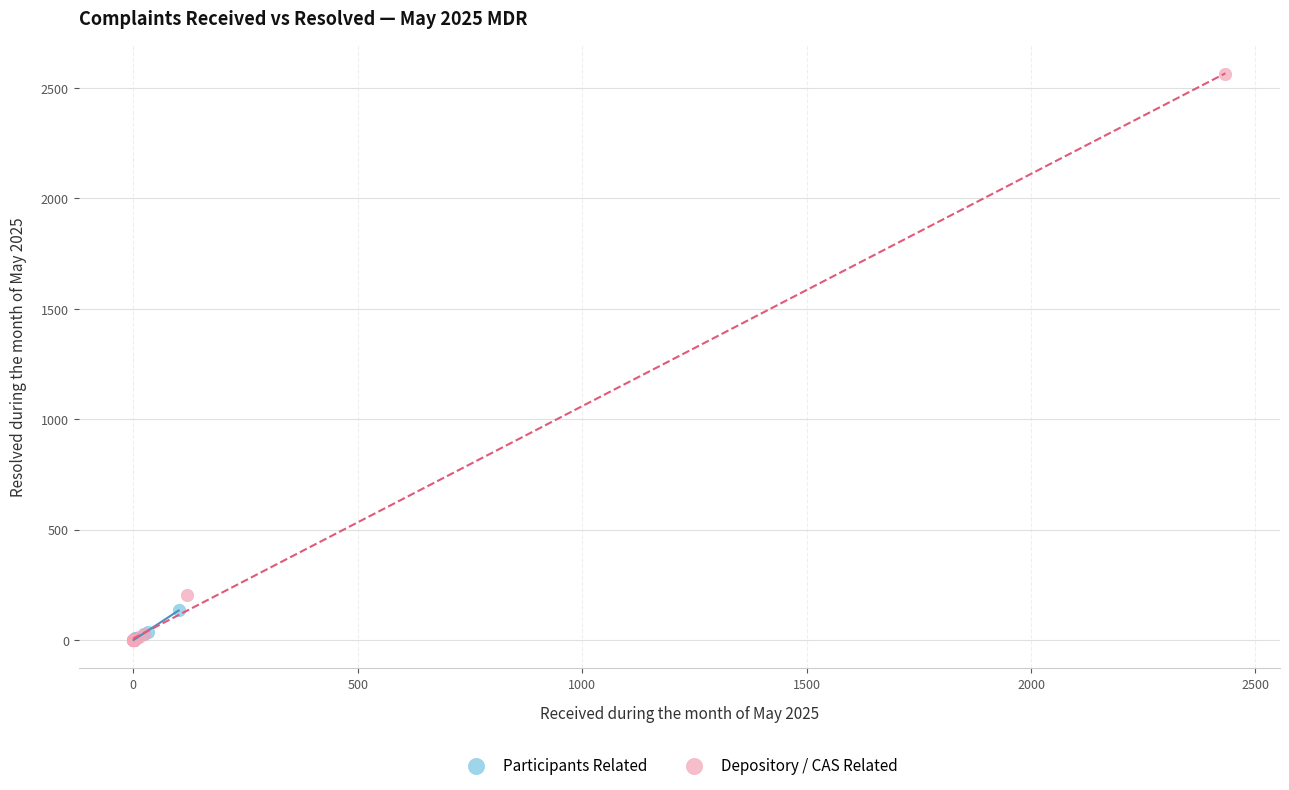

Which series reaches the maximum Y coordinate?

Depository / CAS Related